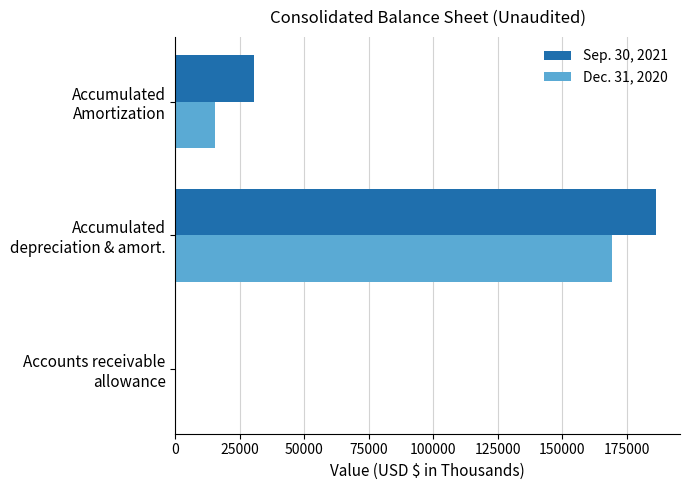

What is the greatest value displayed?

186254